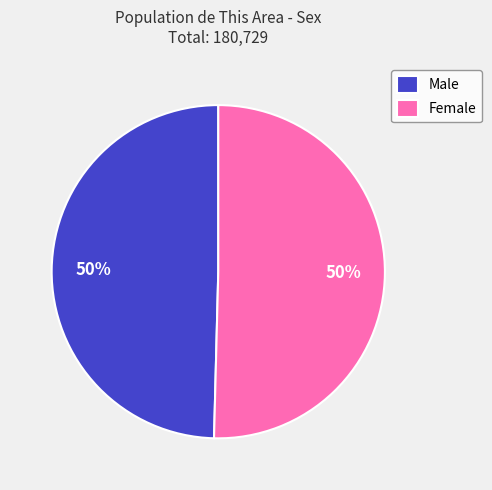

To the nearest percent, what is the combined percentage of Male and Female?

100%